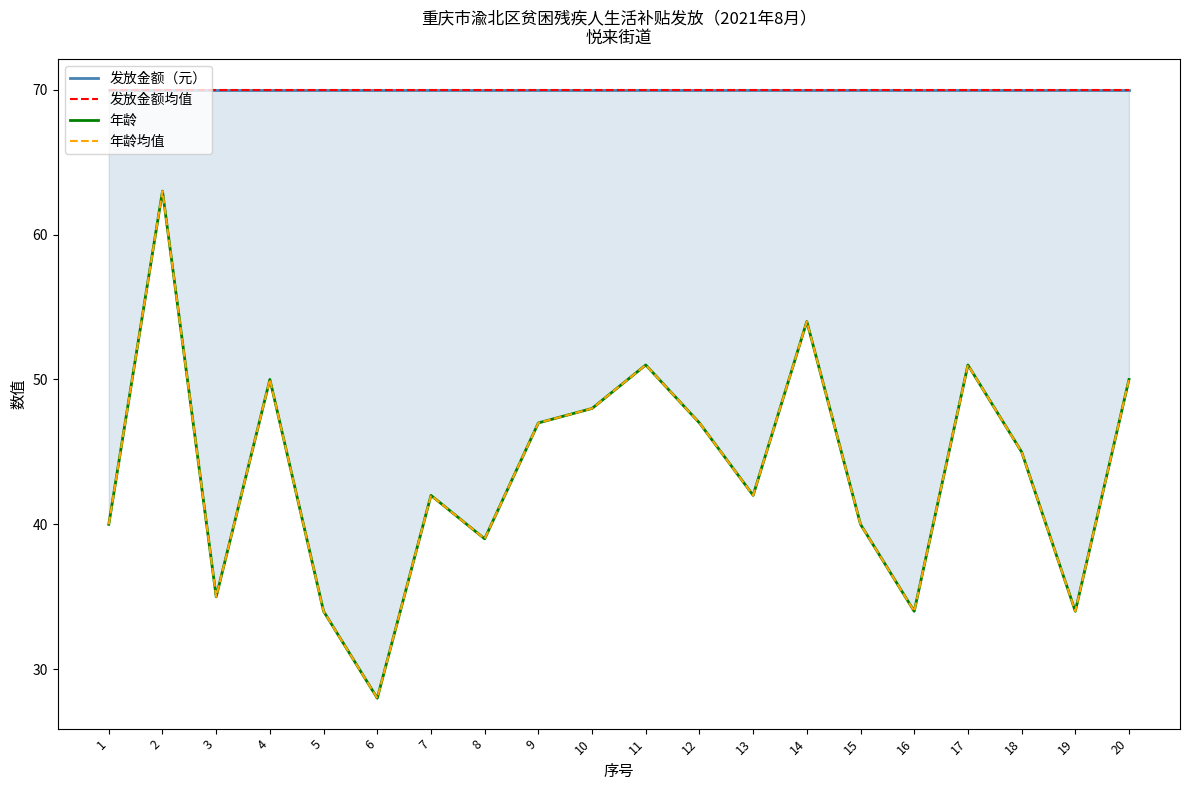

Which category has the highest value across all series?

1